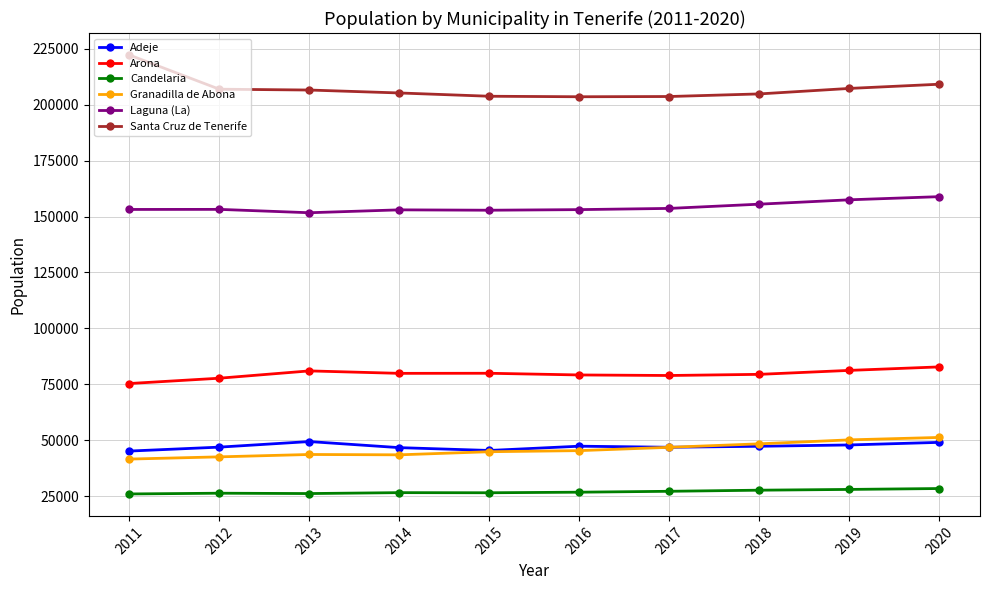

What is the average value of the Granadilla de Abona series?

45791